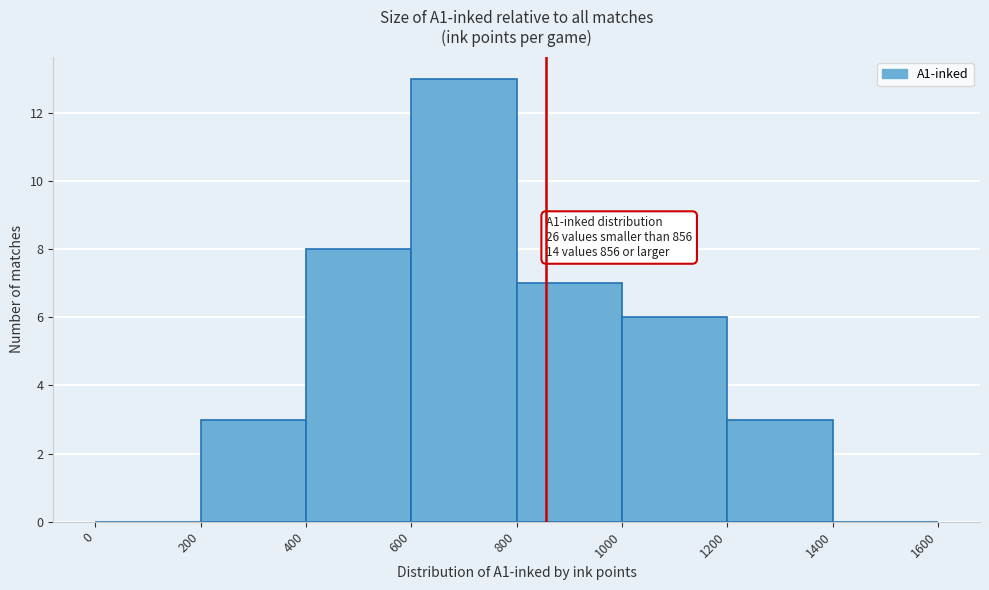

Which range on the x-axis has the tallest bar?

600 to 800